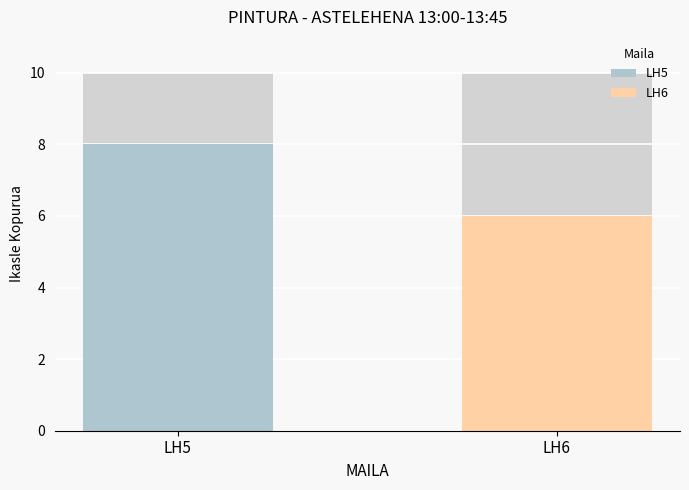

Are the bars horizontal?

No